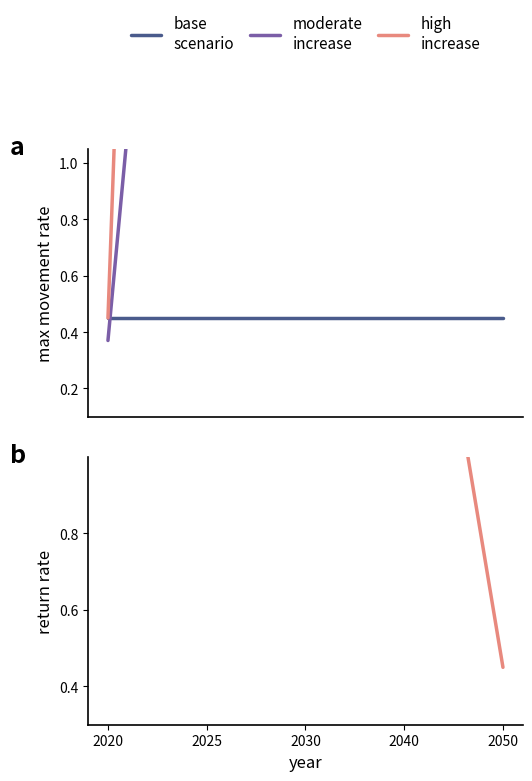

What is the difference between the second highest and minimum values in the moderate
increase series?

3.9